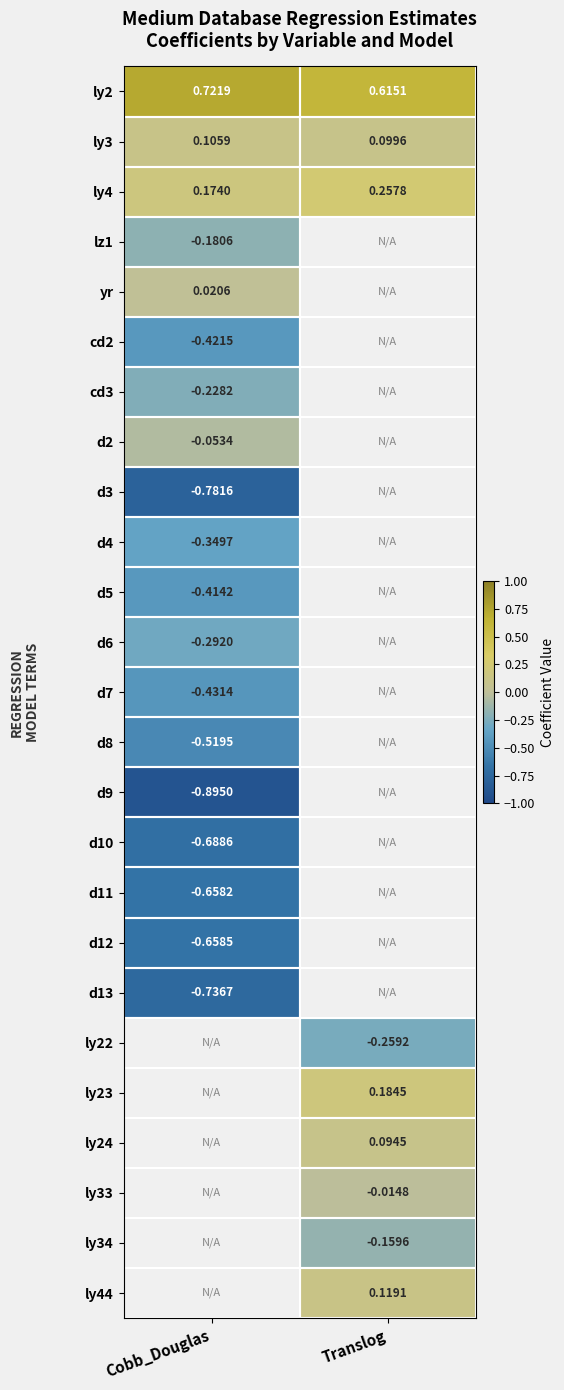

At which category does the chart reach its minimum across all series?

Cobb_Douglas